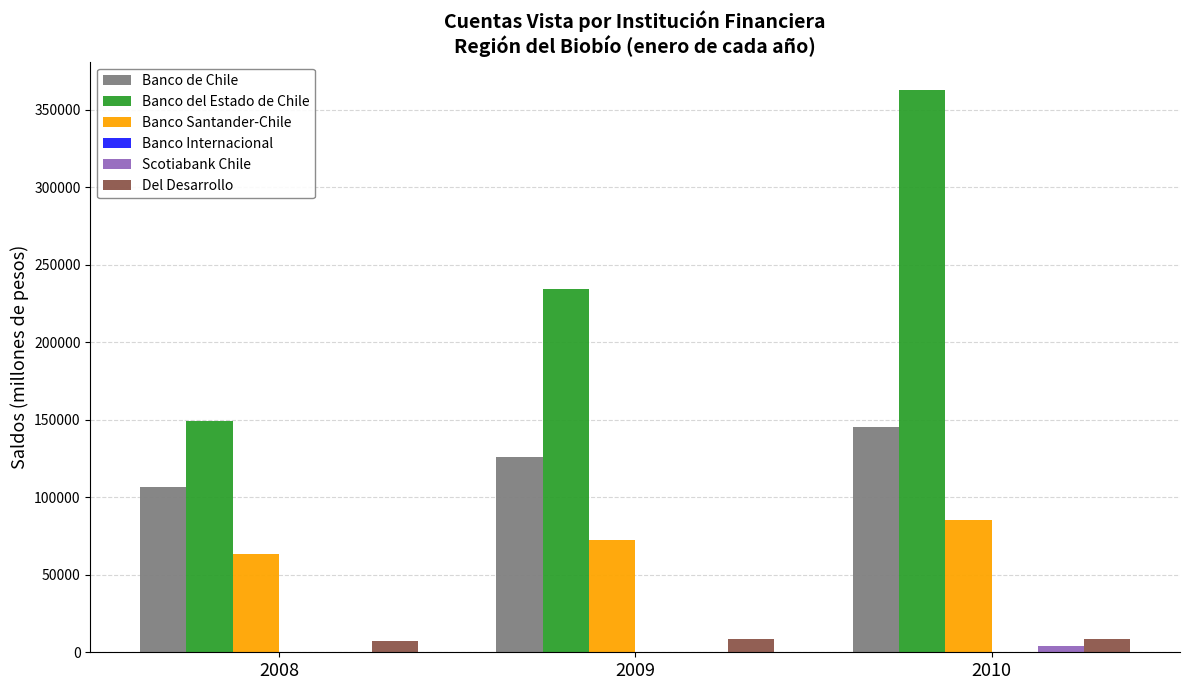

Read the Banco de Chile value at 2008.

106842